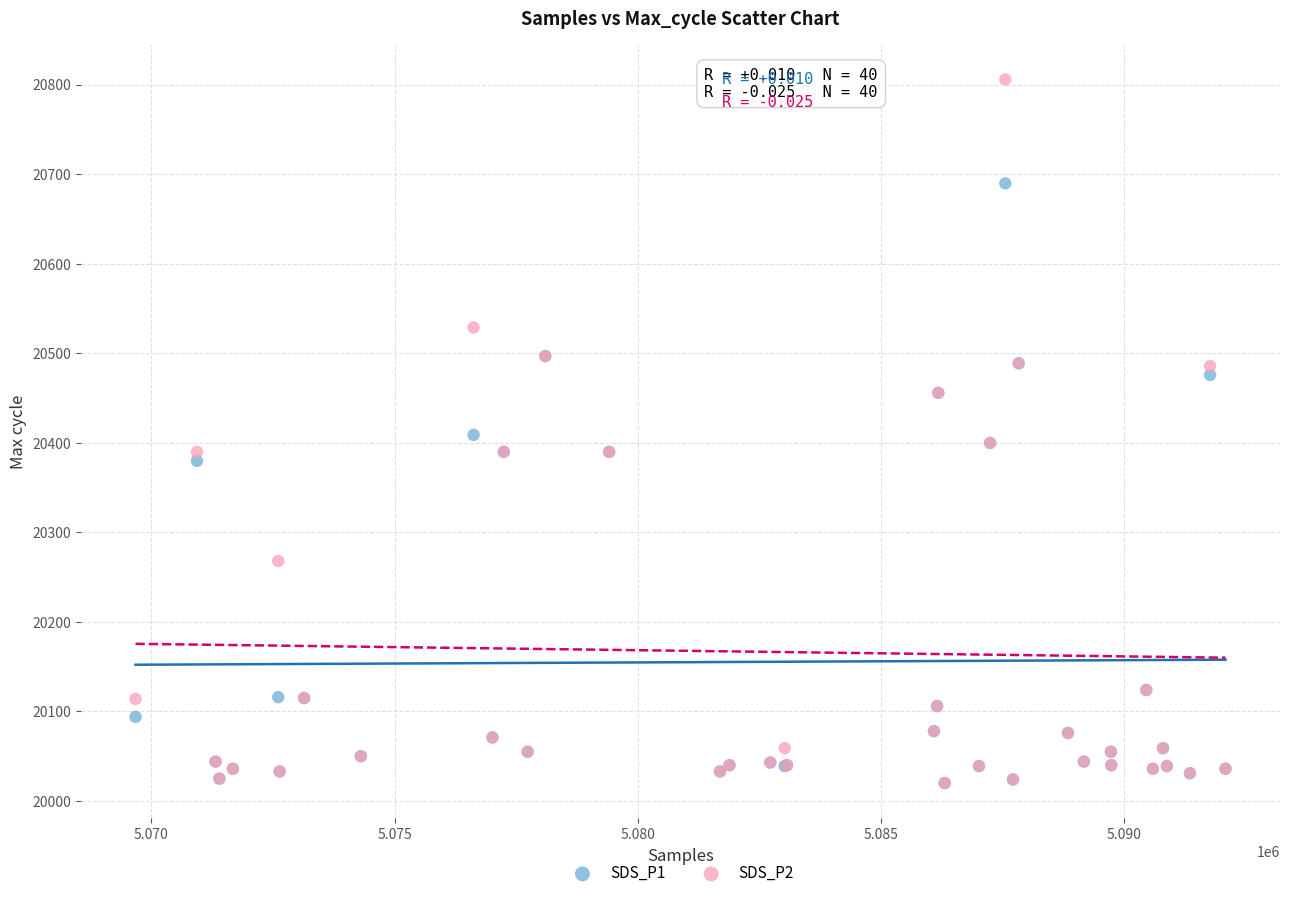

Which series reaches the maximum Y coordinate?

SDS_P2